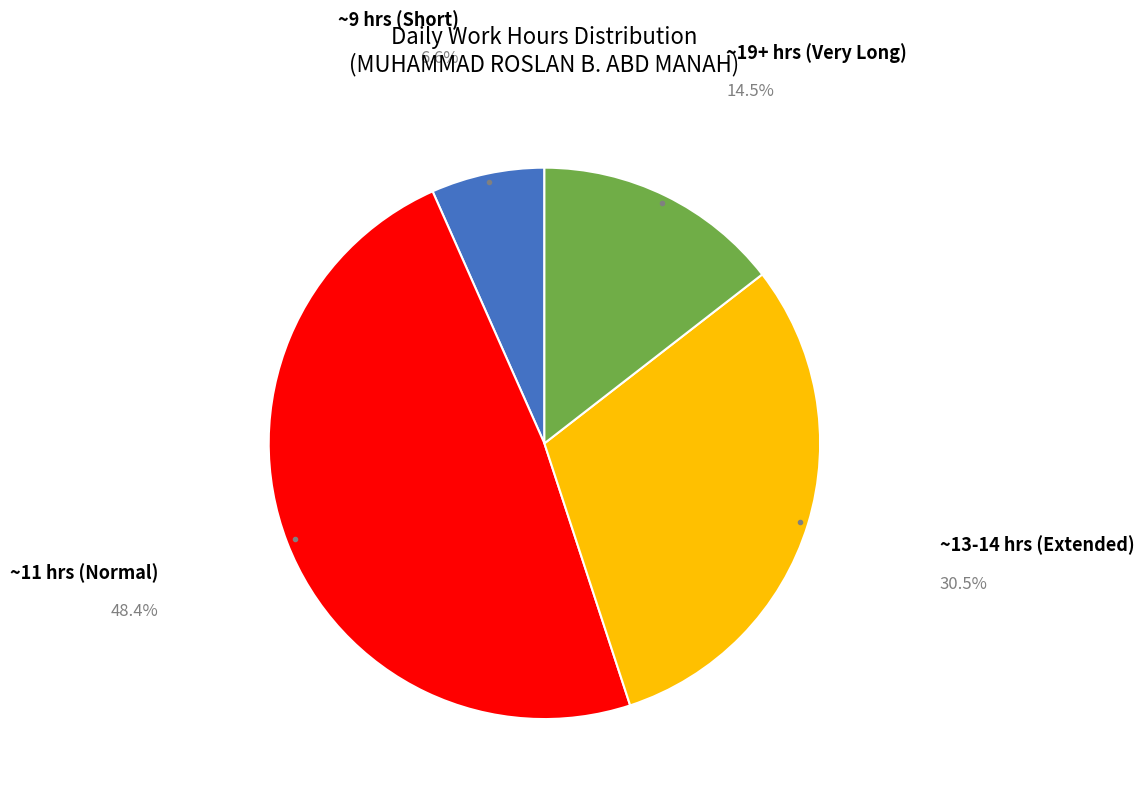

Rank the categories by value from lowest to highest.

~9 hrs (Short), ~19+ hrs (Very Long), ~13-14 hrs (Extended), ~11 hrs (Normal)